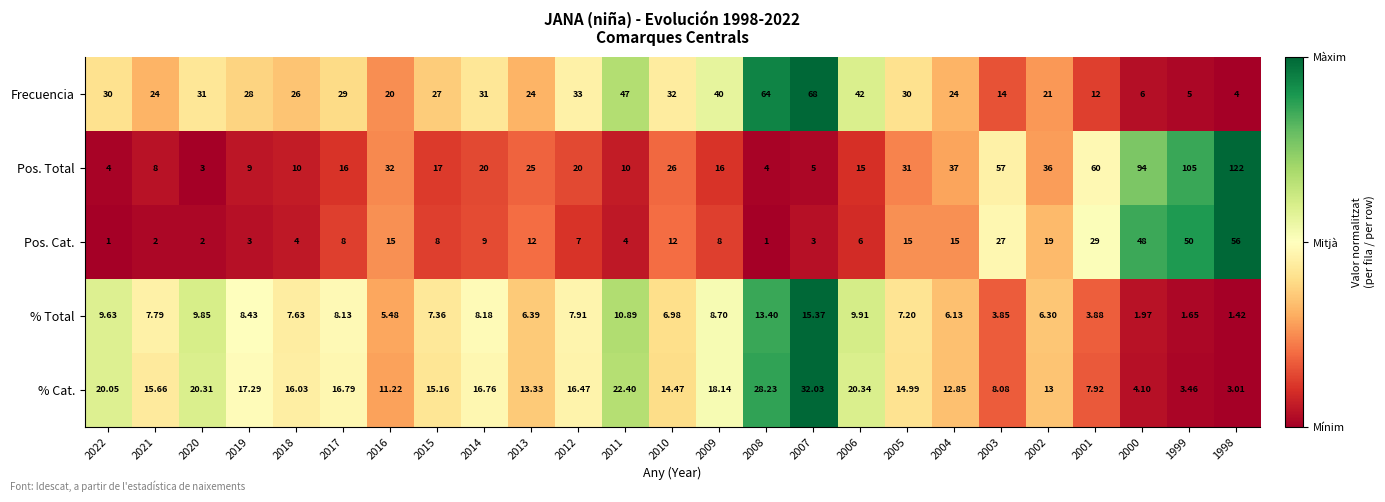

Which series has the largest range (max minus min)?

Pos. Total